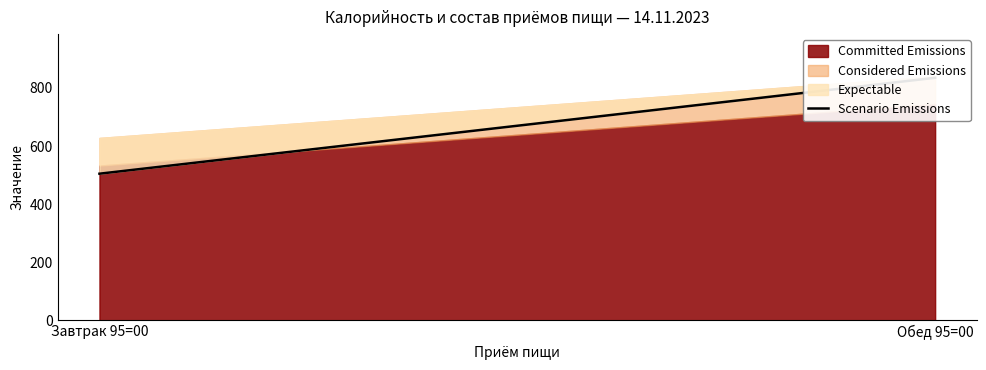

Reading left to right, extract all data points from this chart.

Завтрак 95=00=505	Обед 95=00=835